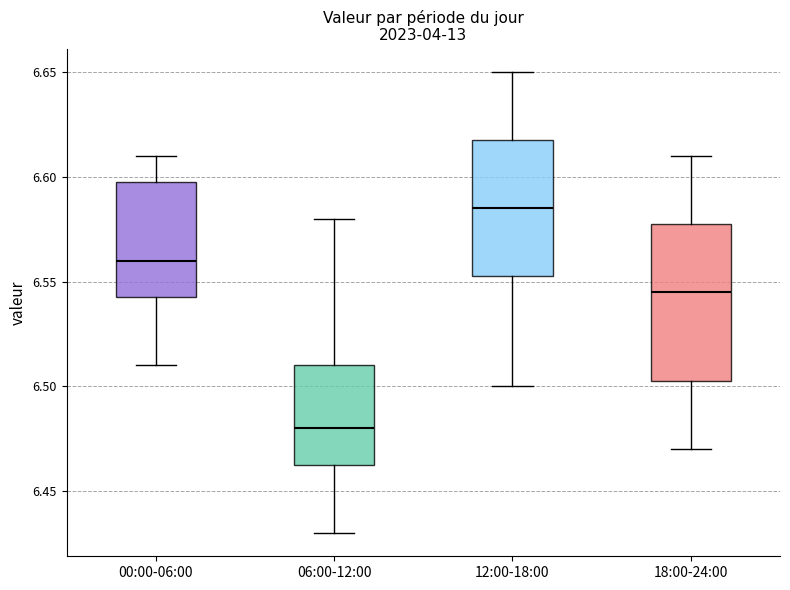

Reading left to right, read every box against the y-axis: the position of its median line, the range the box covers, and the ends of its whiskers. The values are not printed on the chart, so give them approximately, as read against the axis.

00:00-06:00: median 6.560, box 6.545 to 6.600, whiskers 6.510 to 6.610
06:00-12:00: median 6.480, box 6.465 to 6.510, whiskers 6.430 to 6.580
12:00-18:00: median 6.585, box 6.555 to 6.620, whiskers 6.500 to 6.650
18:00-24:00: median 6.545, box 6.505 to 6.580, whiskers 6.470 to 6.610